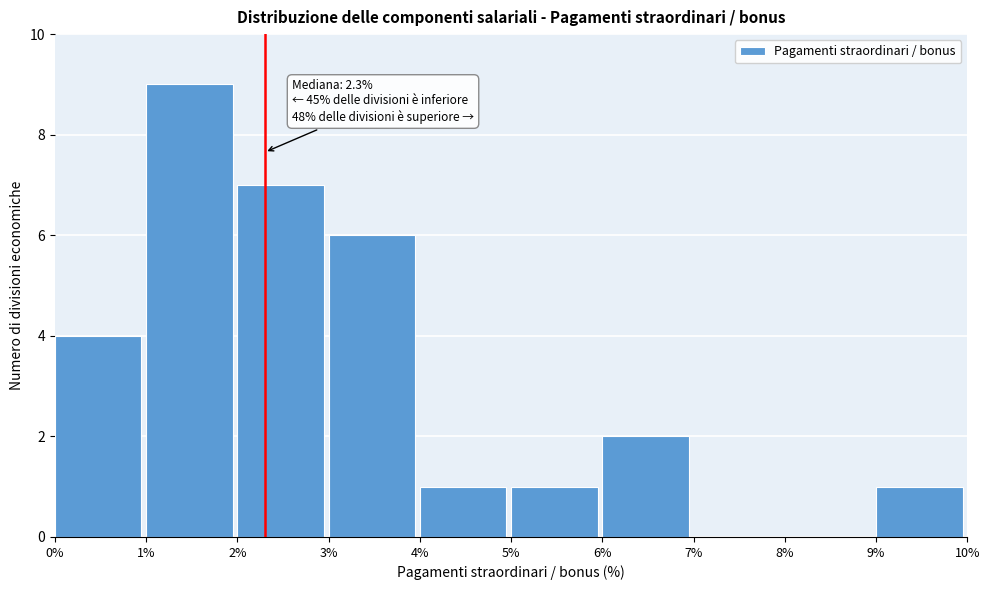

Over which range of the x-axis is the bar tallest?

1% to 2%